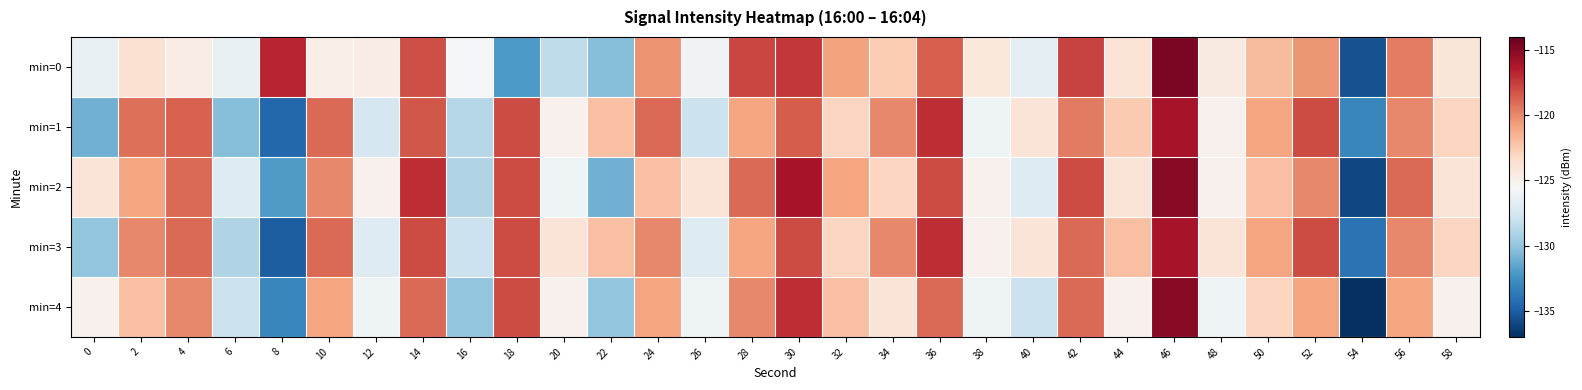

Which series has the largest range (max minus min)?

min=4